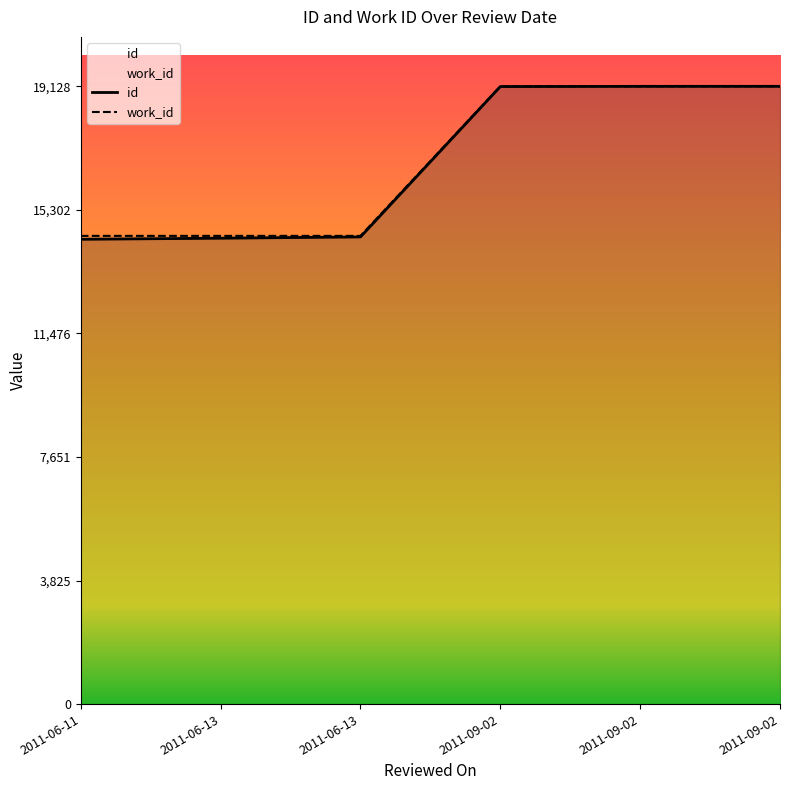

Which series has the largest range (max minus min)?

id